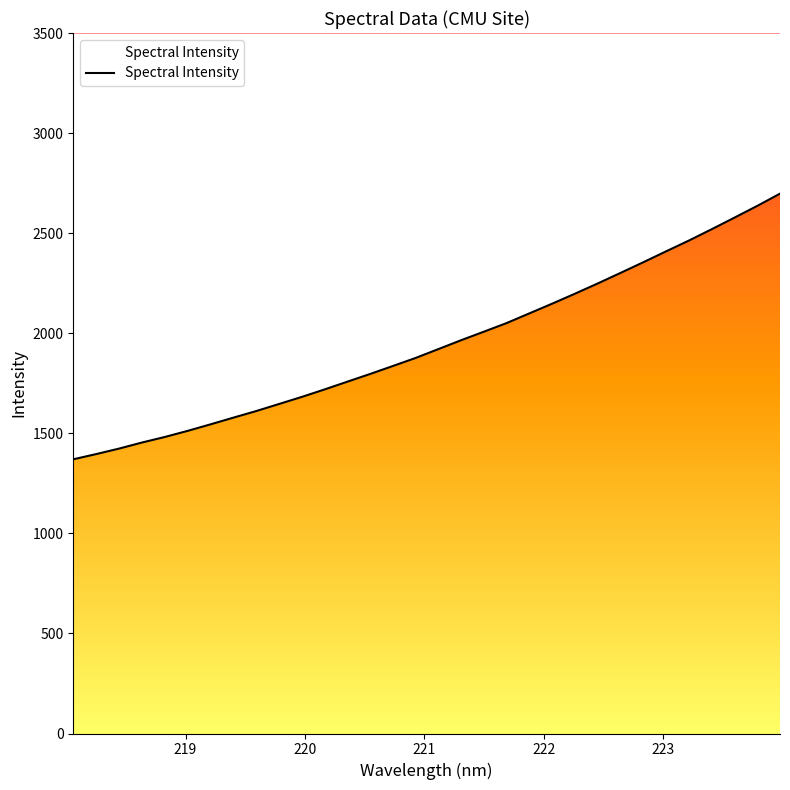

What is the smallest value displayed?

1370.0